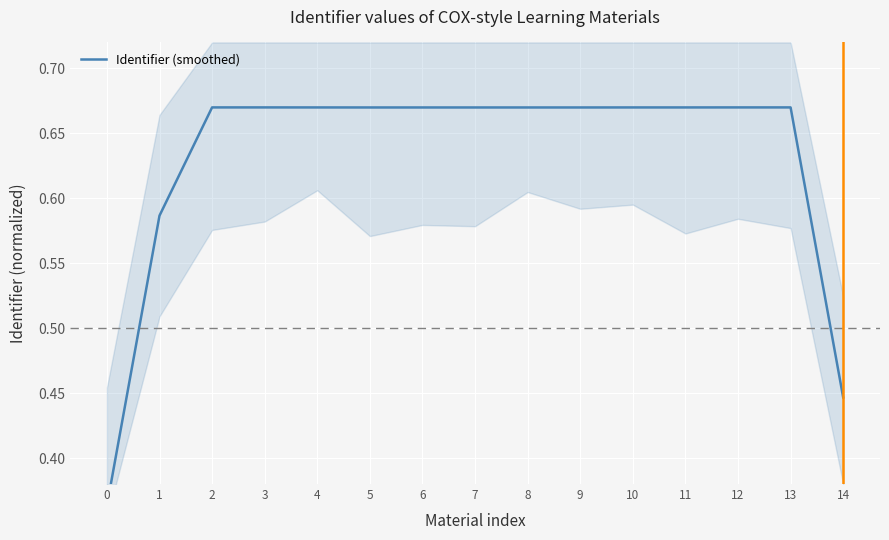

List the labels in order of value, smallest first.

0, 14, 1, 5, 6, 7, 8, 9, 4, 11, 10, 3, 12, 13, 2